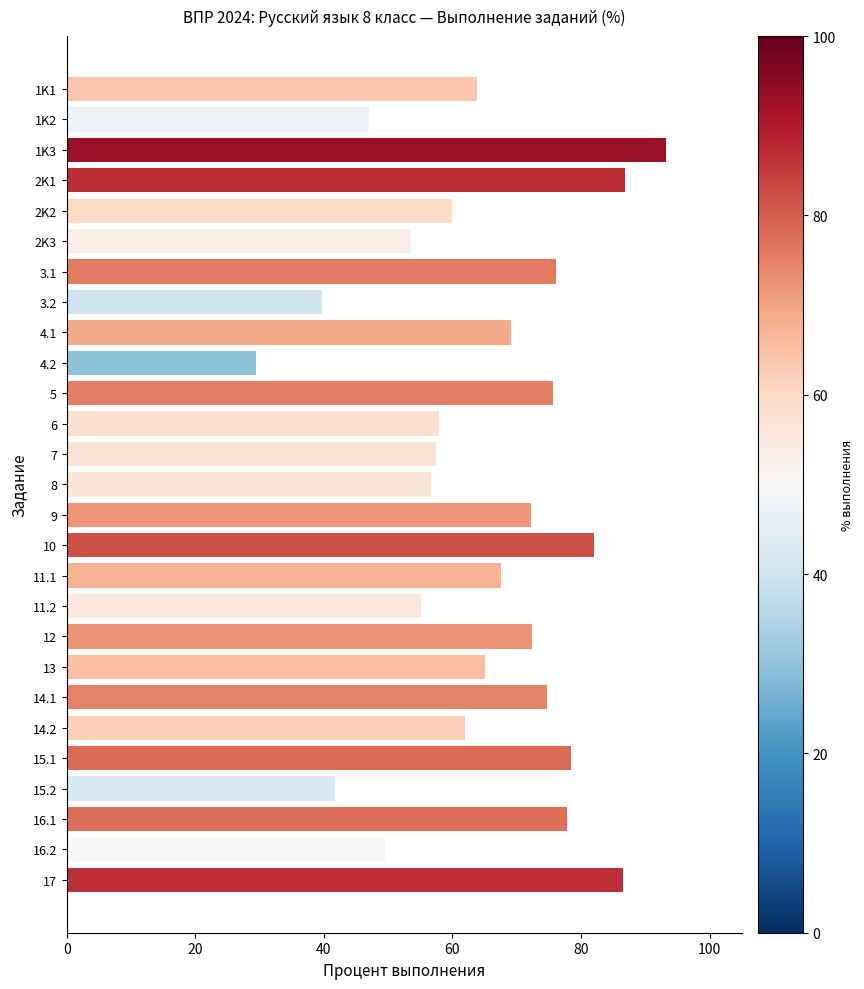

Between 5 and 9, which is larger?

5